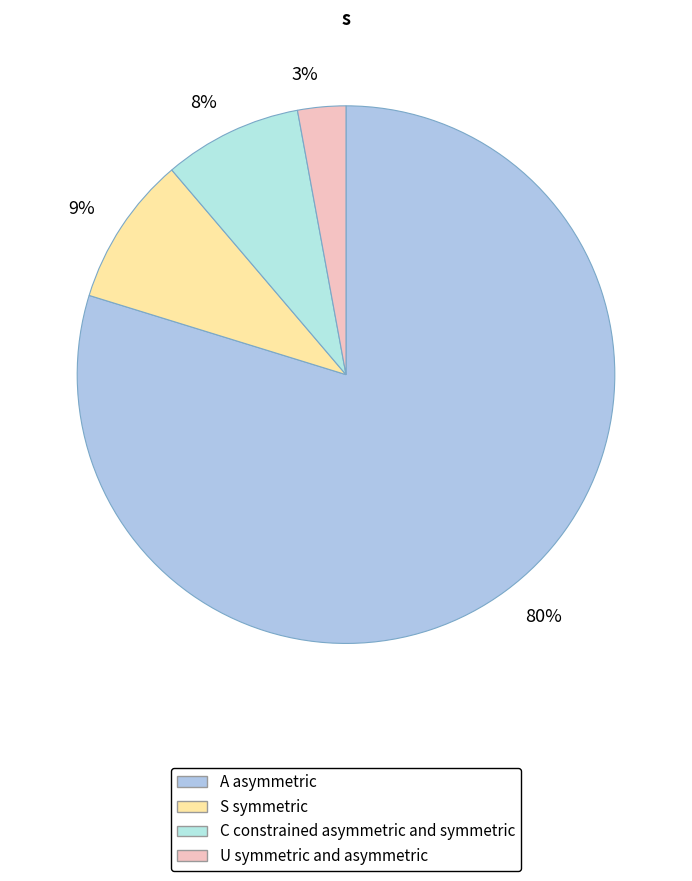

True or false: 3% accounts for 3% of the total.

True